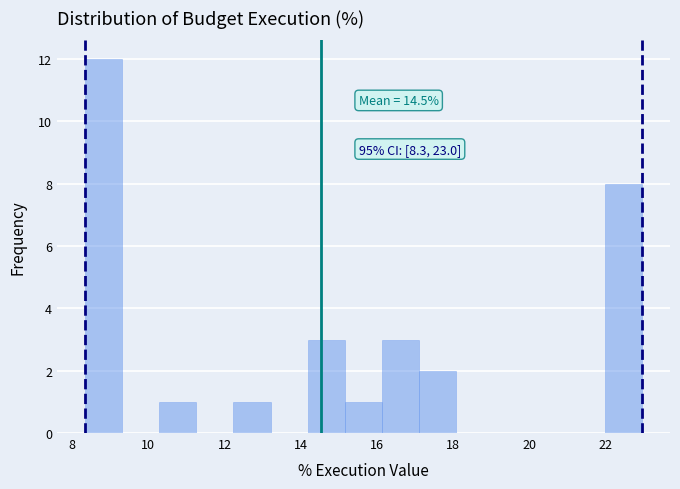

Over which range of the x-axis is the bar tallest?

8.4 to 9.4